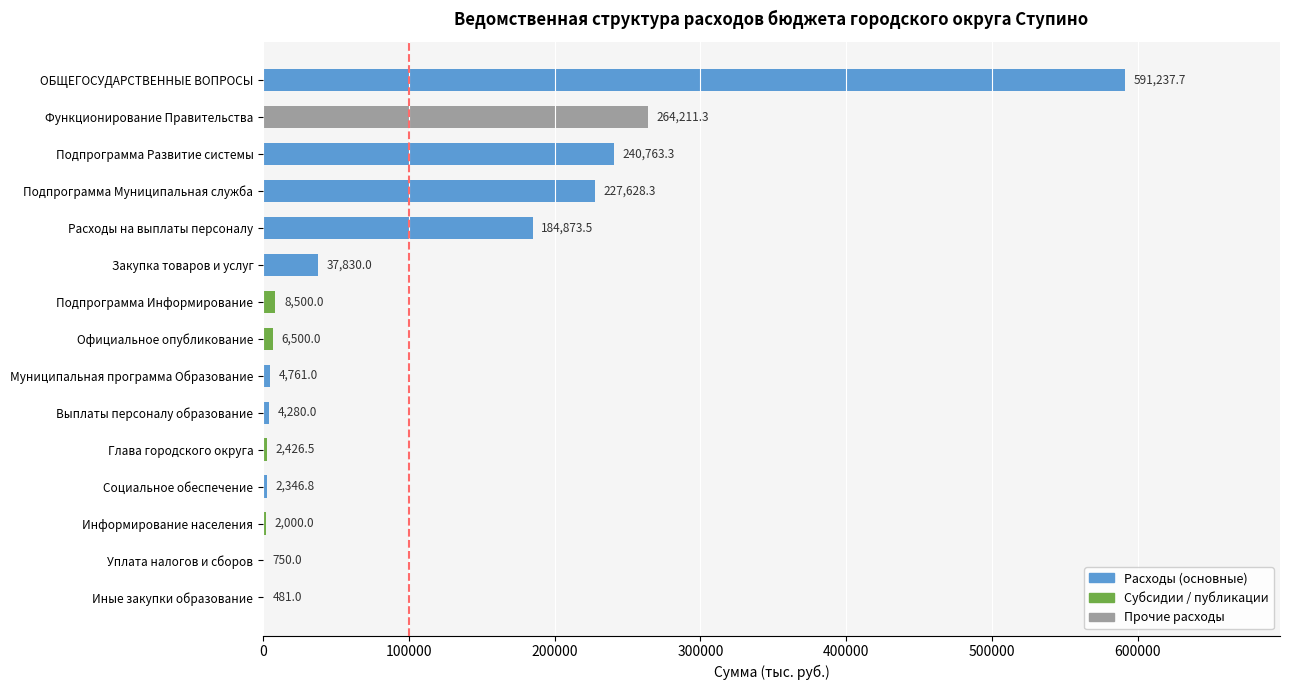

At which label is the value closest to 295859?

Функционирование Правительства